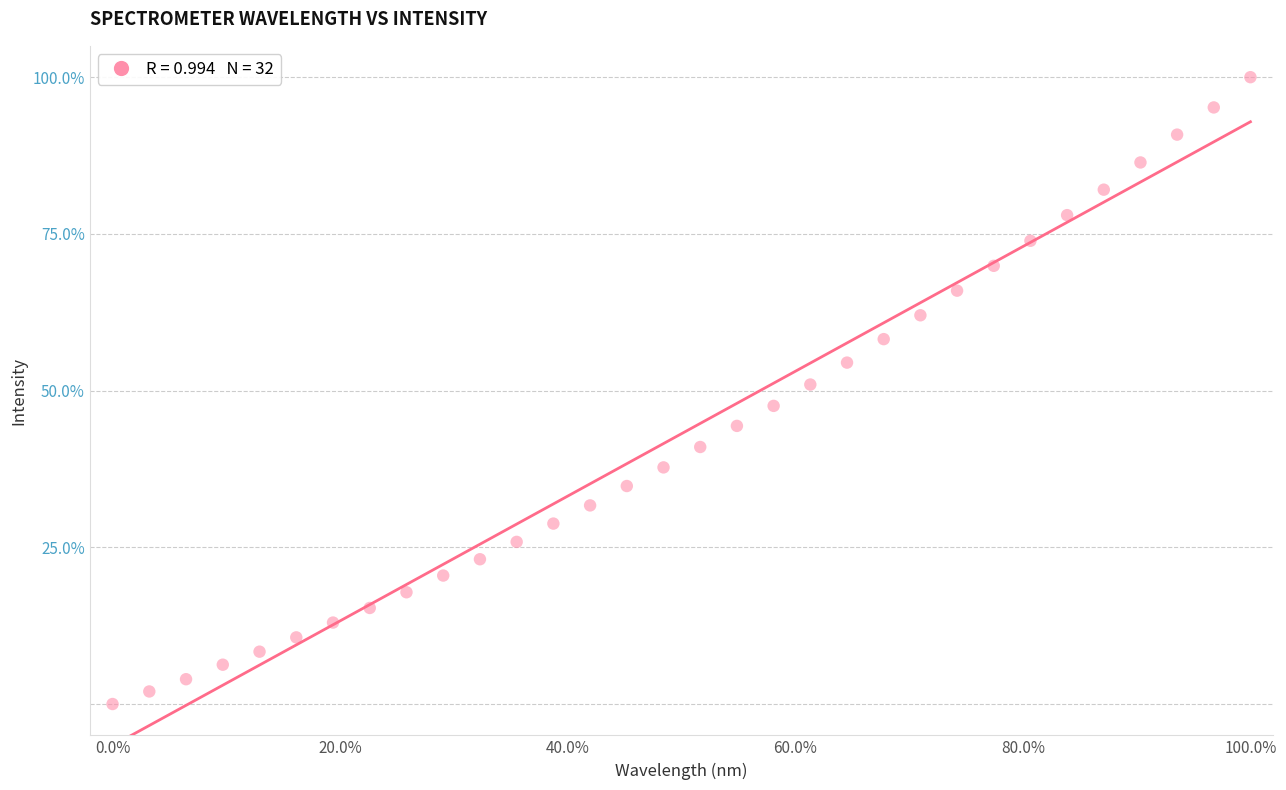

What is the range of X values (max minus min)?

100.0